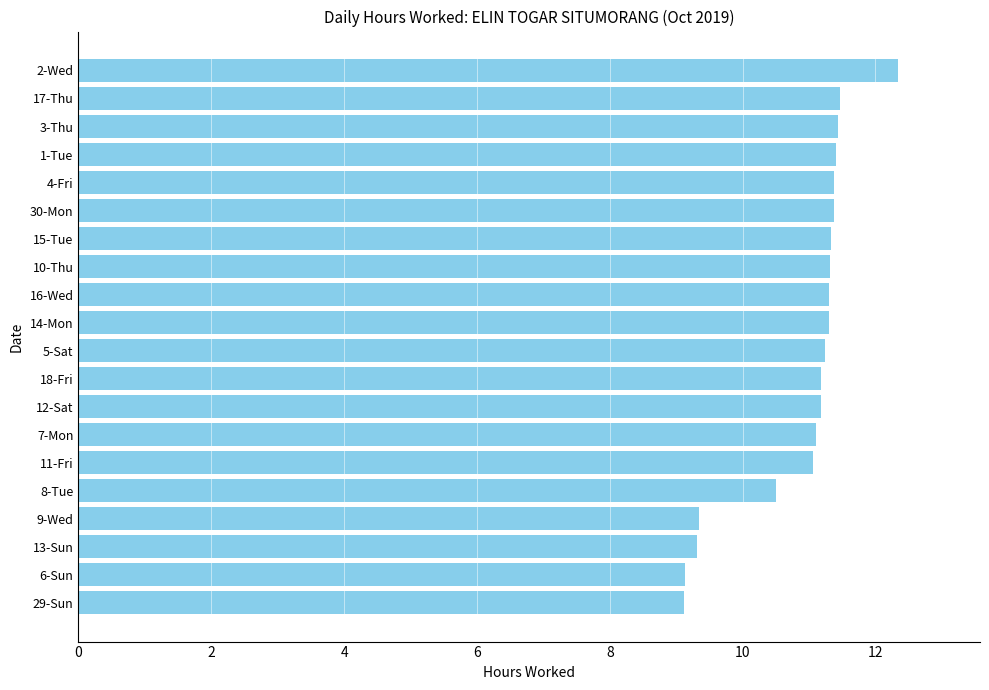

What is the change in value from 29-Sun to 2-Wed?

+3.2